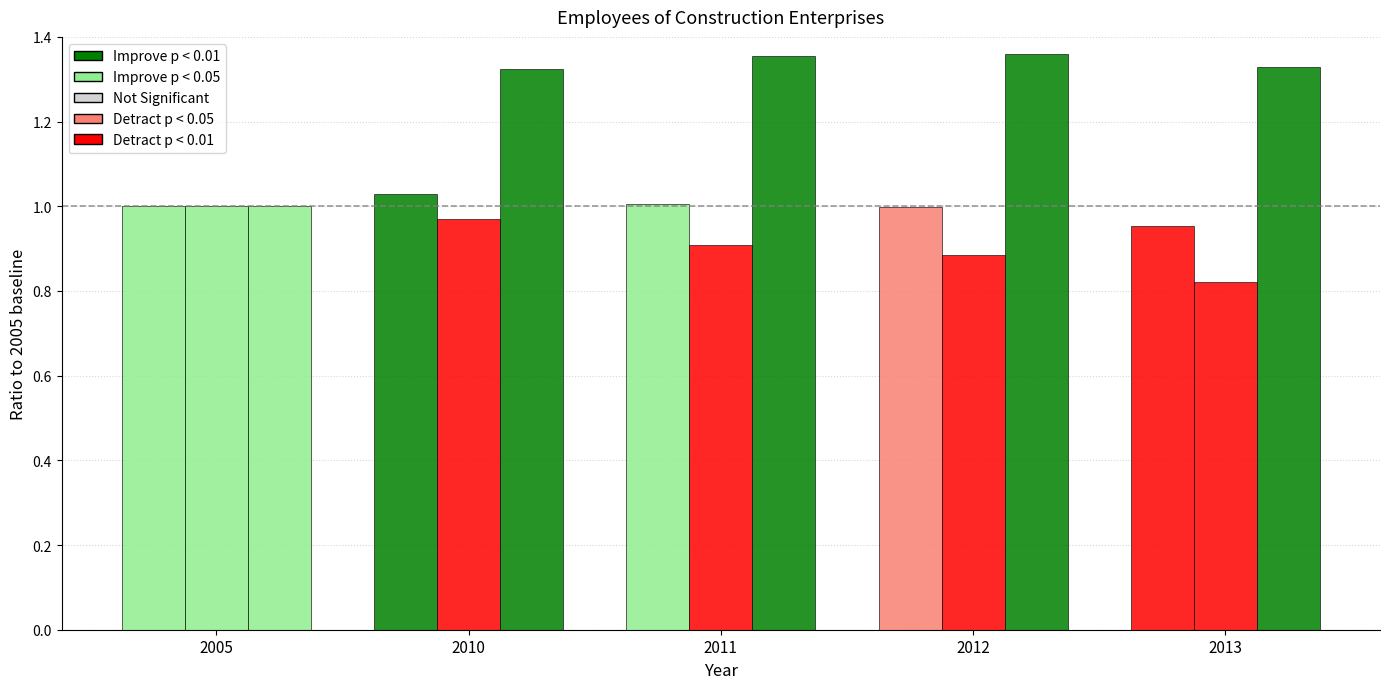

How many categories are shown in the chart?

5